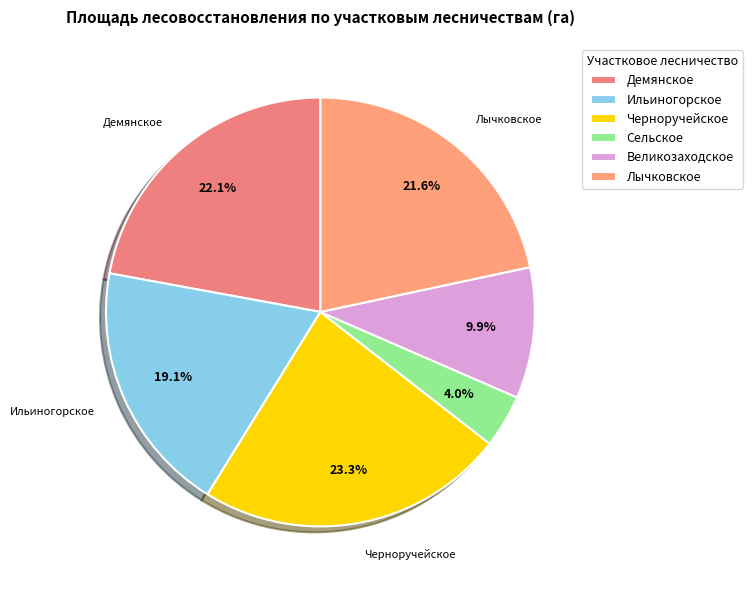

How many segments does this pie chart have?

6